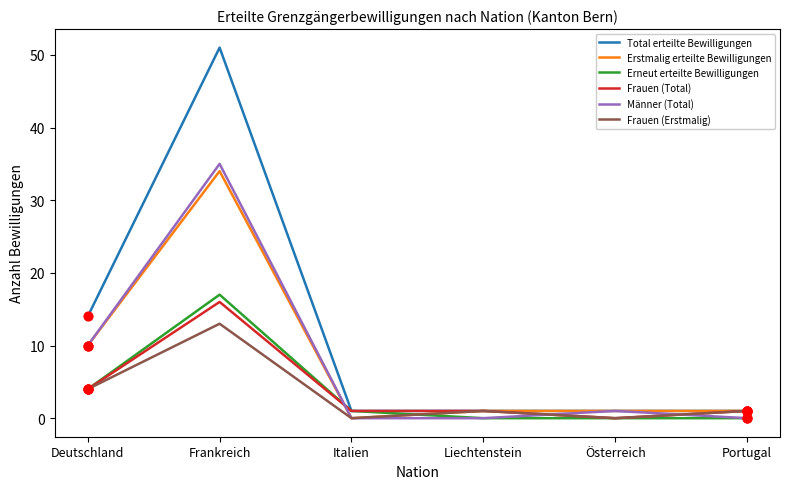

What is the total value across all series at Italien?

3